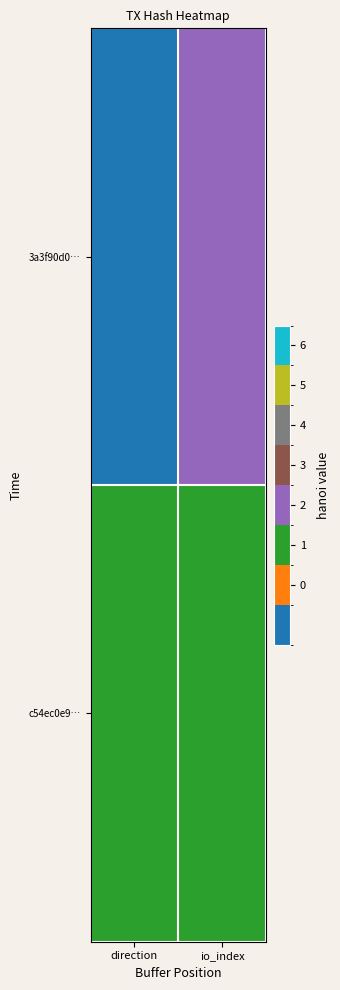

At which category is the sum across all series the highest?

io_index